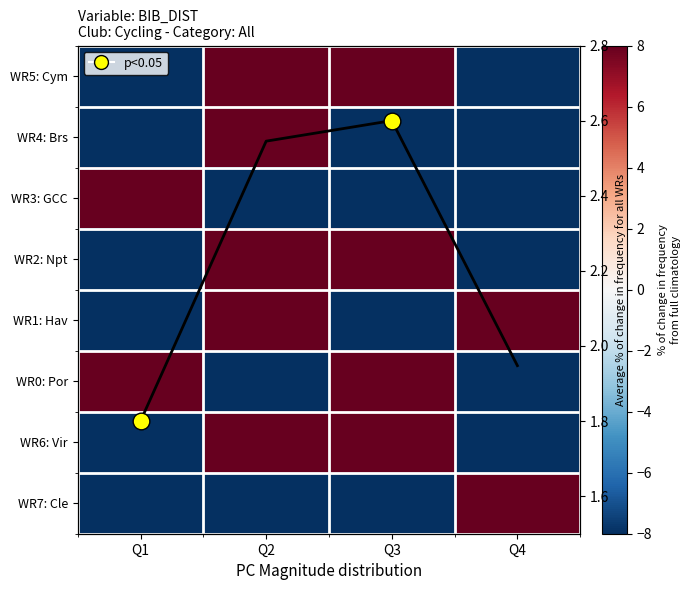

Is it true that WR0: Por equals -153.4 at Q2?

False